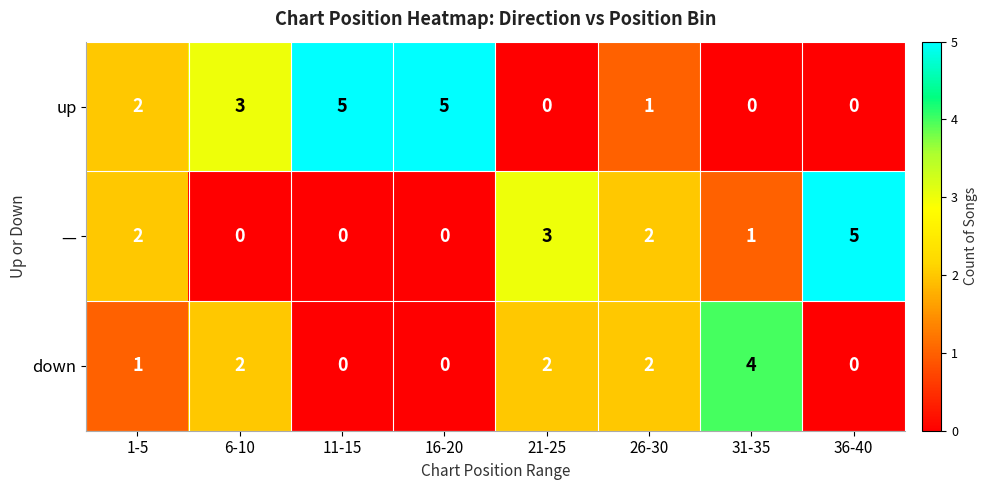

The value of up at 26-30 is 1. True or false?

True